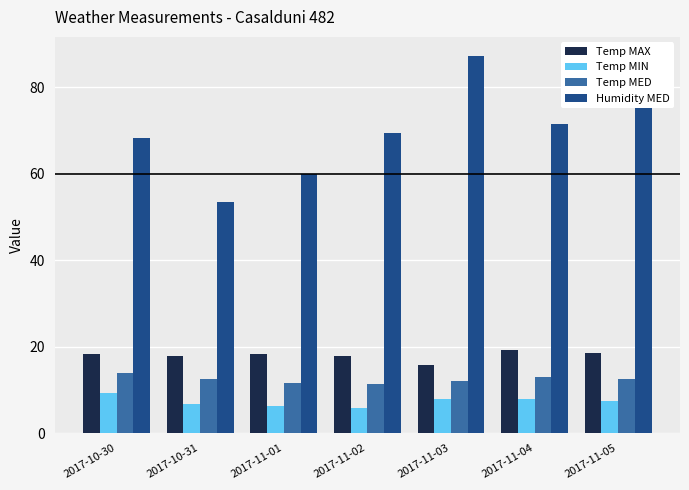

Count the Temp MED values in the range 11 to 13.

6